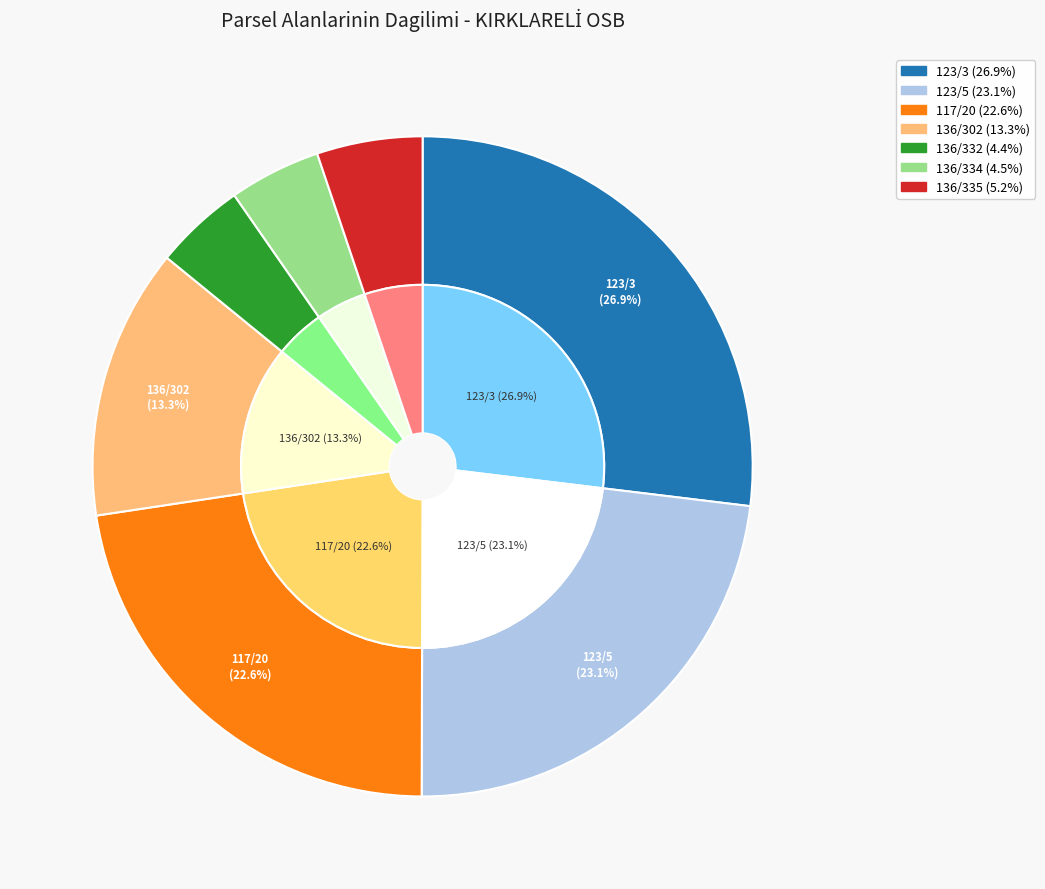

Which slice is the smallest?

136/332